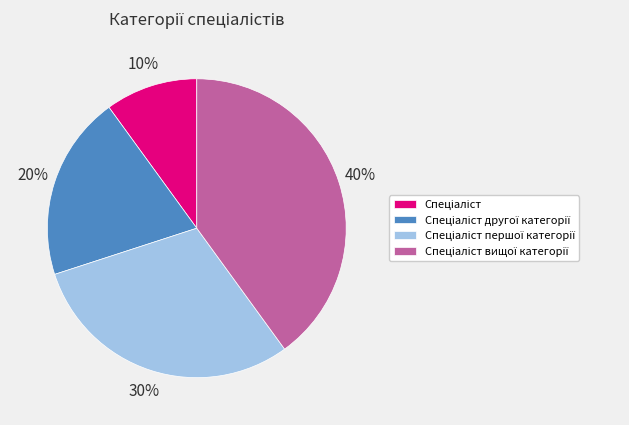

To the nearest percent, what is the average slice percentage?

25%